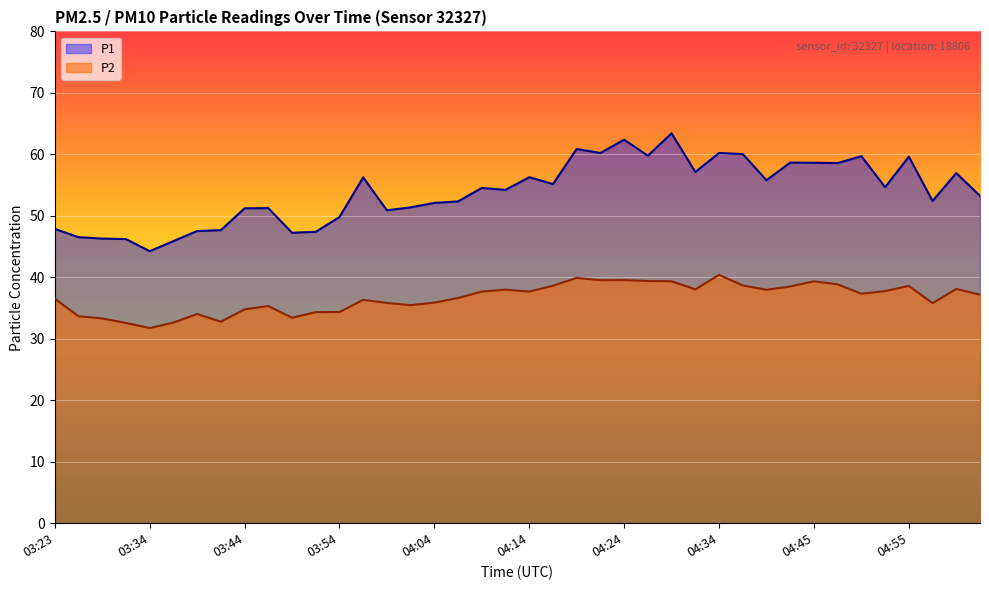

True or false: P2 and P1 cross at least once.

False